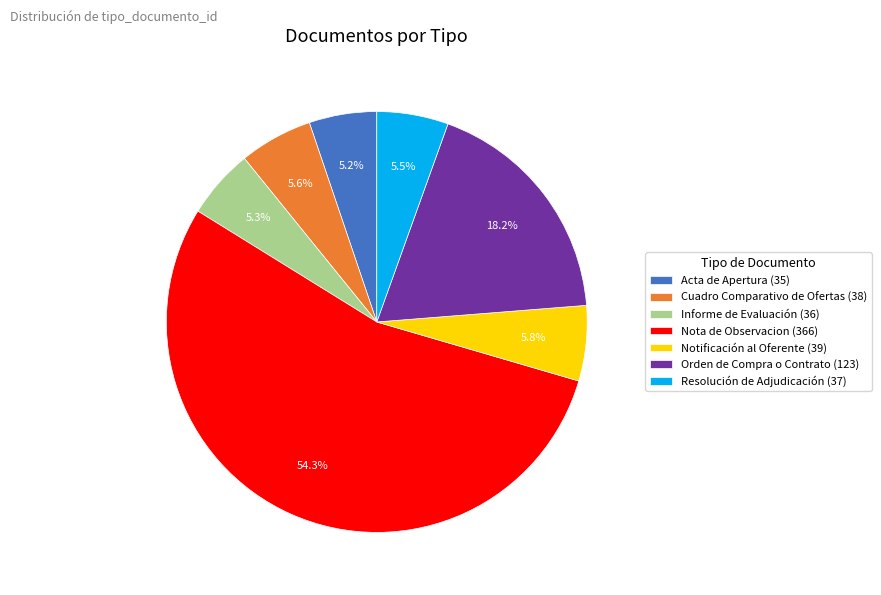

Between Orden de Compra o Contrato and Nota de Observacion, which is larger?

Nota de Observacion